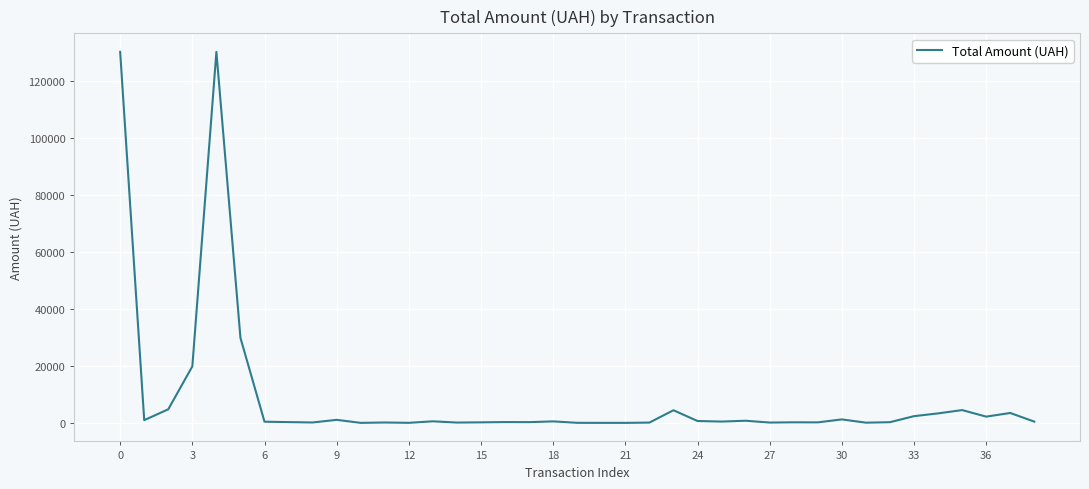

What is the maximum value shown in the chart?

130350.0